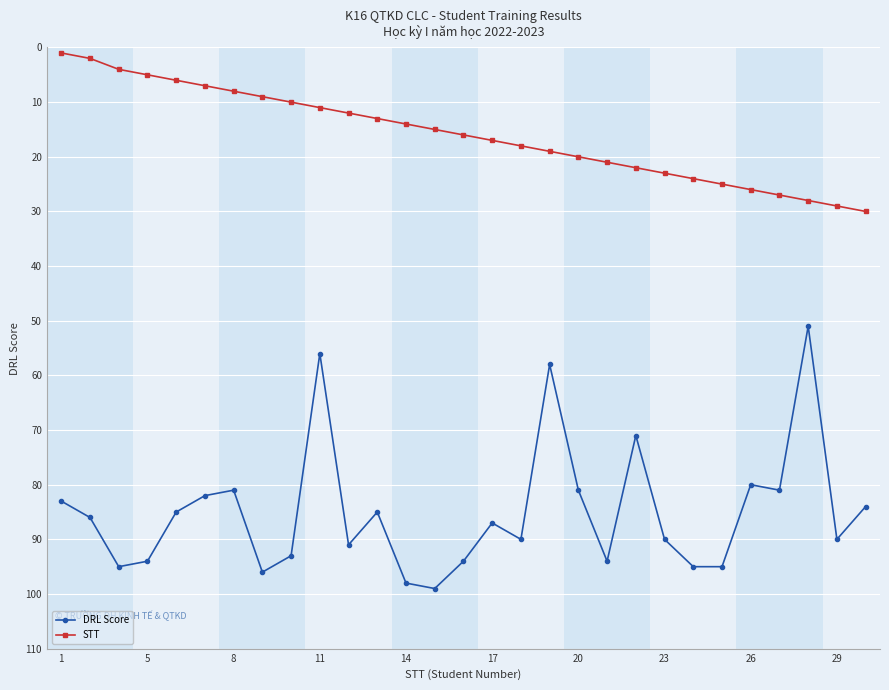

What is the difference between the maximum and minimum values in the STT series?

29